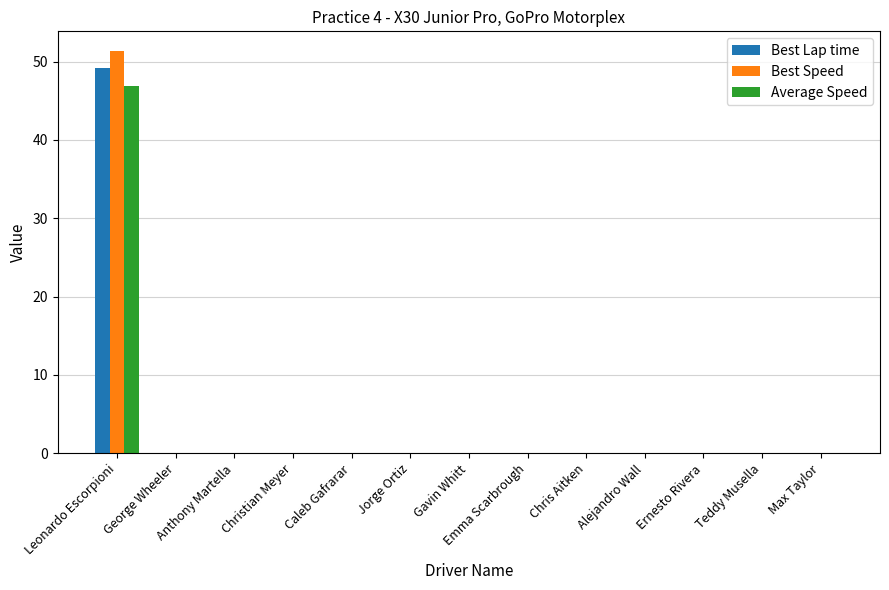

What is the maximum value for Best Lap time?

49.1